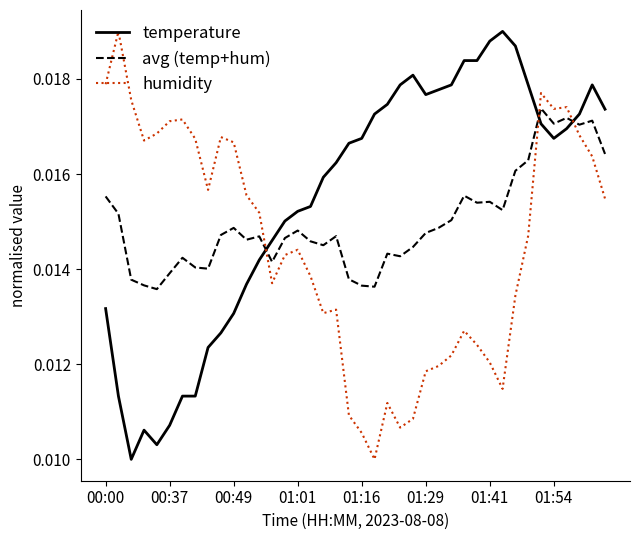

How many times do humidity and temperature cross each other?

3